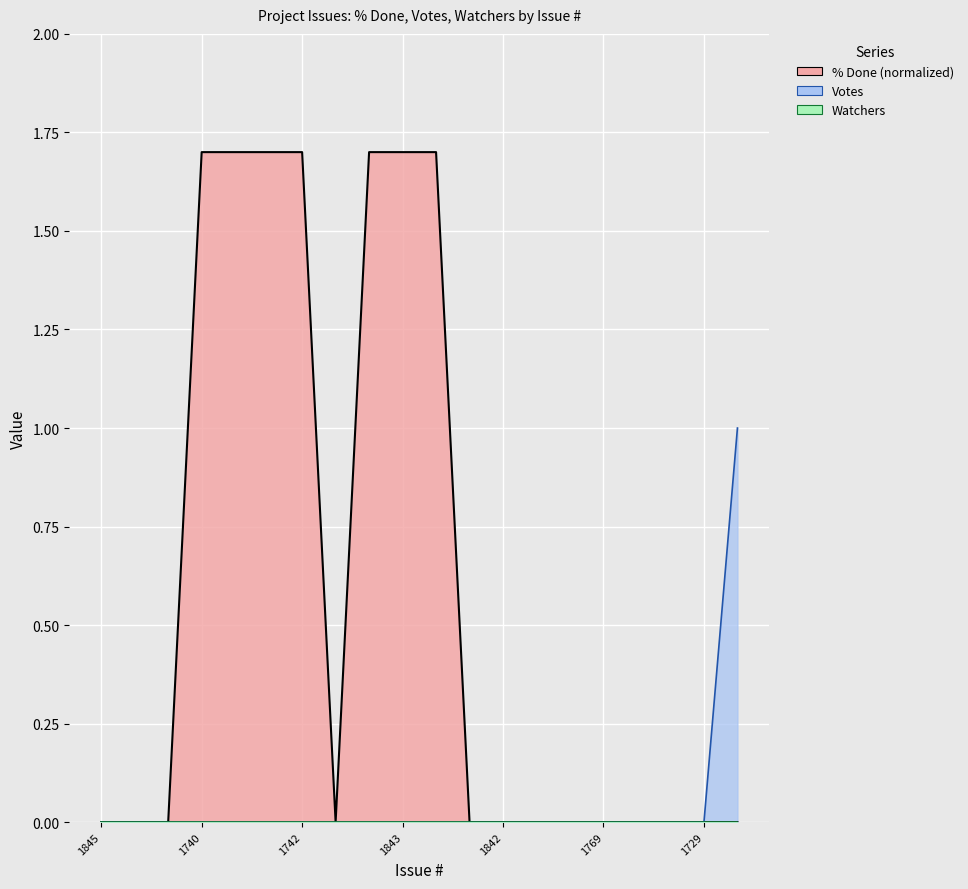

How many Votes values are between 0 and 1?

20